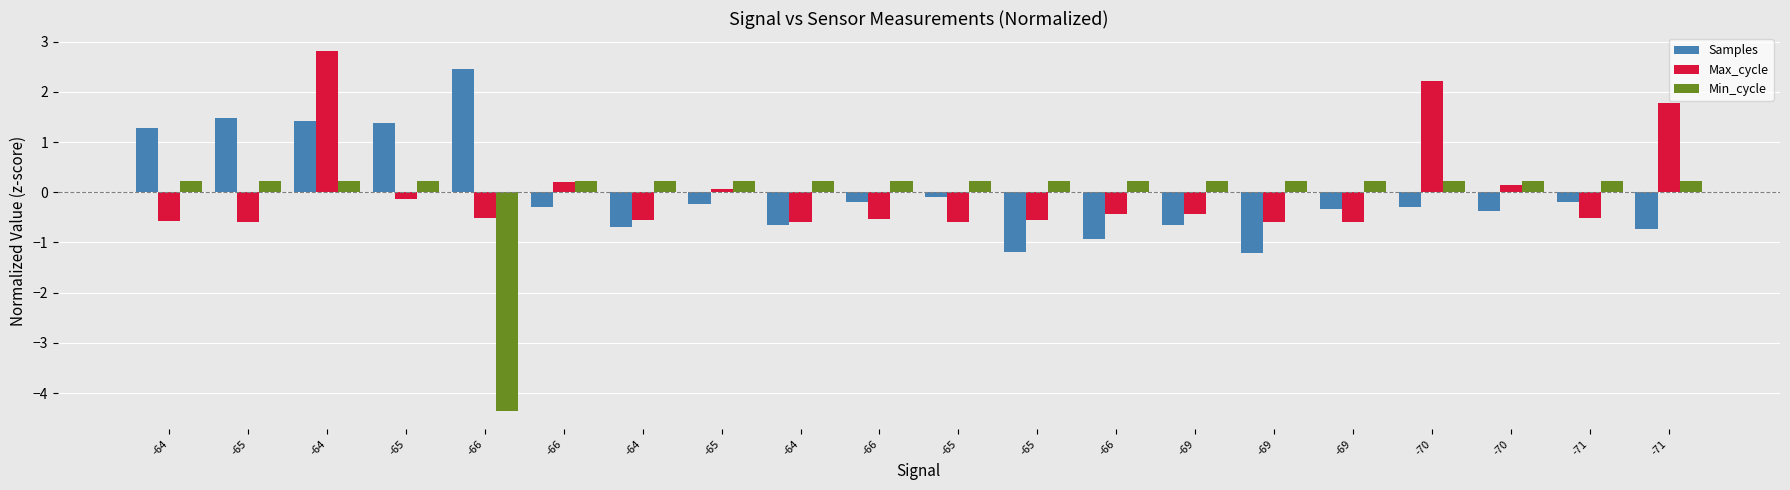

Reading left to right, extract all data points from this chart.

Samples: -64=1.3	-65=1.5	-64=1.4	-65=1.4	-66=2.5	-66=-0.3	-64=-0.7	-65=-0.2	-64=-0.6	-66=-0.2	-65=-0.1	-65=-1.2	-66=-0.9	-69=-0.6	-69=-1.2	-69=-0.3	-70=-0.3	-70=-0.4	-71=-0.2	-71=-0.7
Max_cycle: -64=-0.6	-65=-0.6	-64=2.8	-65=-0.1	-66=-0.5	-66=0.2	-64=-0.5	-65=0.1	-64=-0.6	-66=-0.5	-65=-0.6	-65=-0.5	-66=-0.4	-69=-0.4	-69=-0.6	-69=-0.6	-70=2.2	-70=0.2	-71=-0.5	-71=1.8
Min_cycle: -64=0.2	-65=0.2	-64=0.2	-65=0.2	-66=-4.4	-66=0.2	-64=0.2	-65=0.2	-64=0.2	-66=0.2	-65=0.2	-65=0.2	-66=0.2	-69=0.2	-69=0.2	-69=0.2	-70=0.2	-70=0.2	-71=0.2	-71=0.2